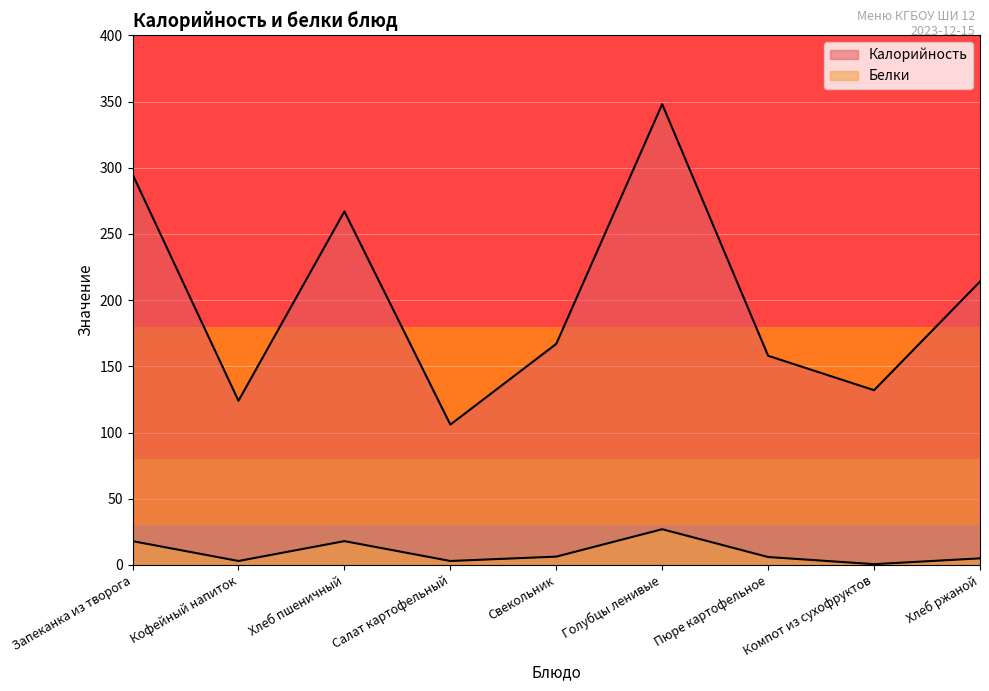

True or false: Калорийность has more than 1 interior local peaks.

True